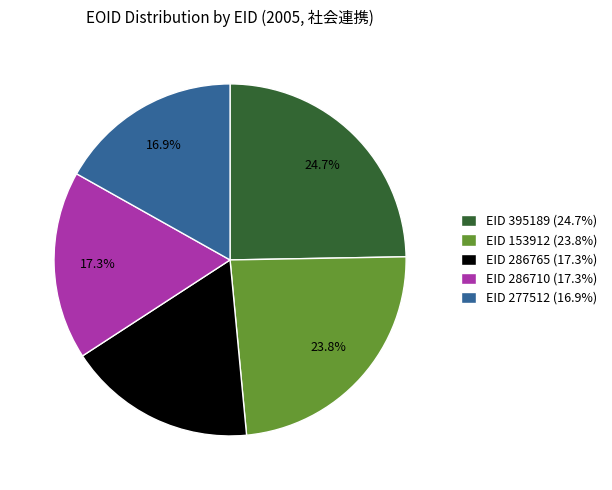

Between EID 286710 (17.3%) and EID 153912 (23.8%), which is larger?

EID 153912 (23.8%)